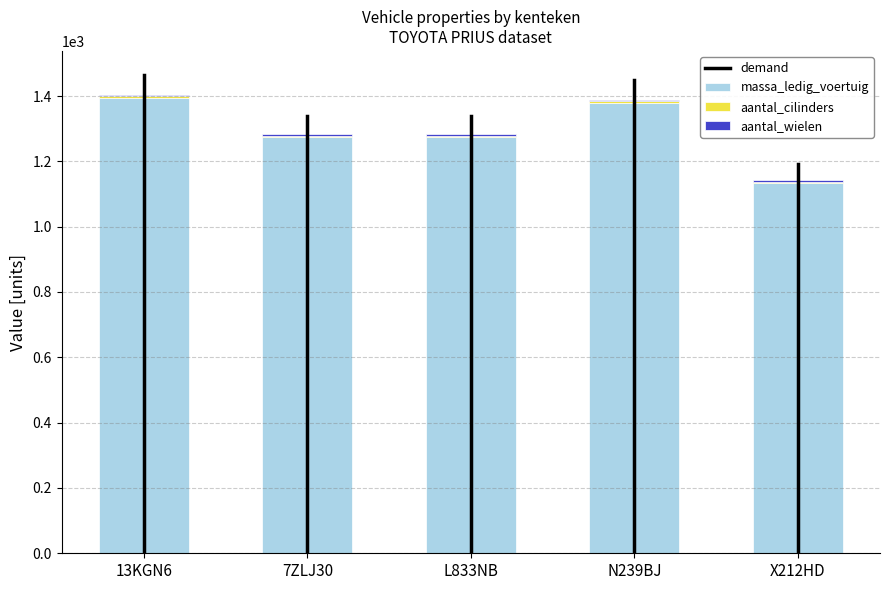

What is the maximum value for massa_ledig_voertuig?

1395